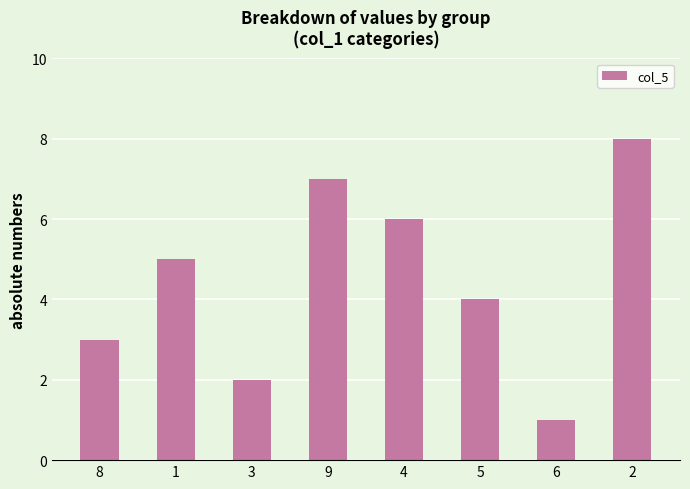

At which category does the chart reach its minimum across all series?

6